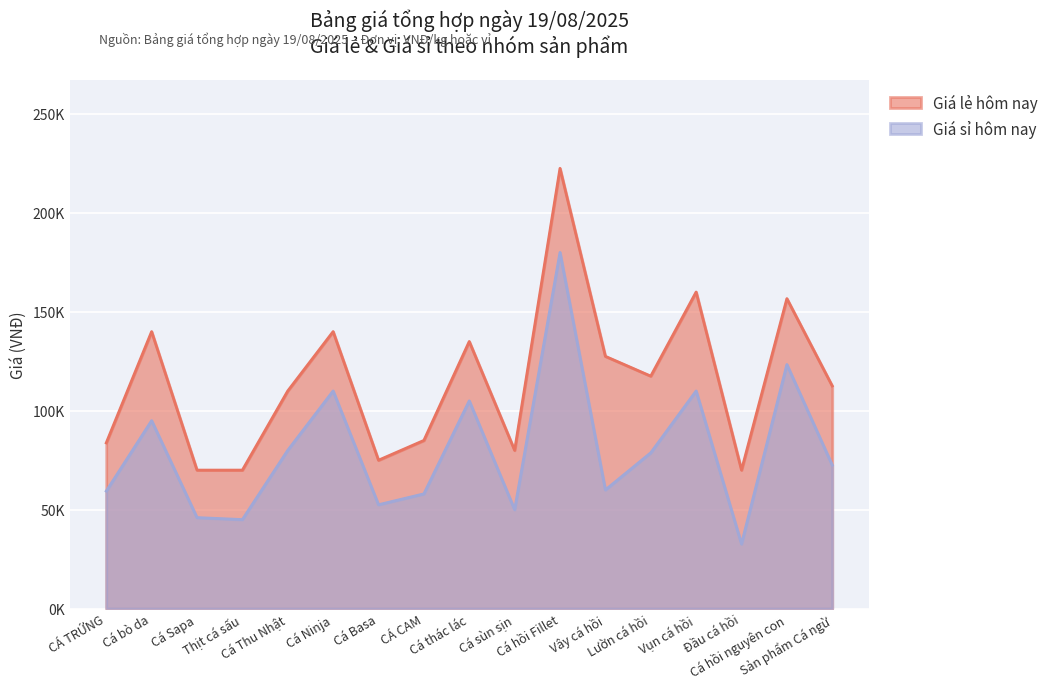

What position from the right is Đầu cá hồi?

3